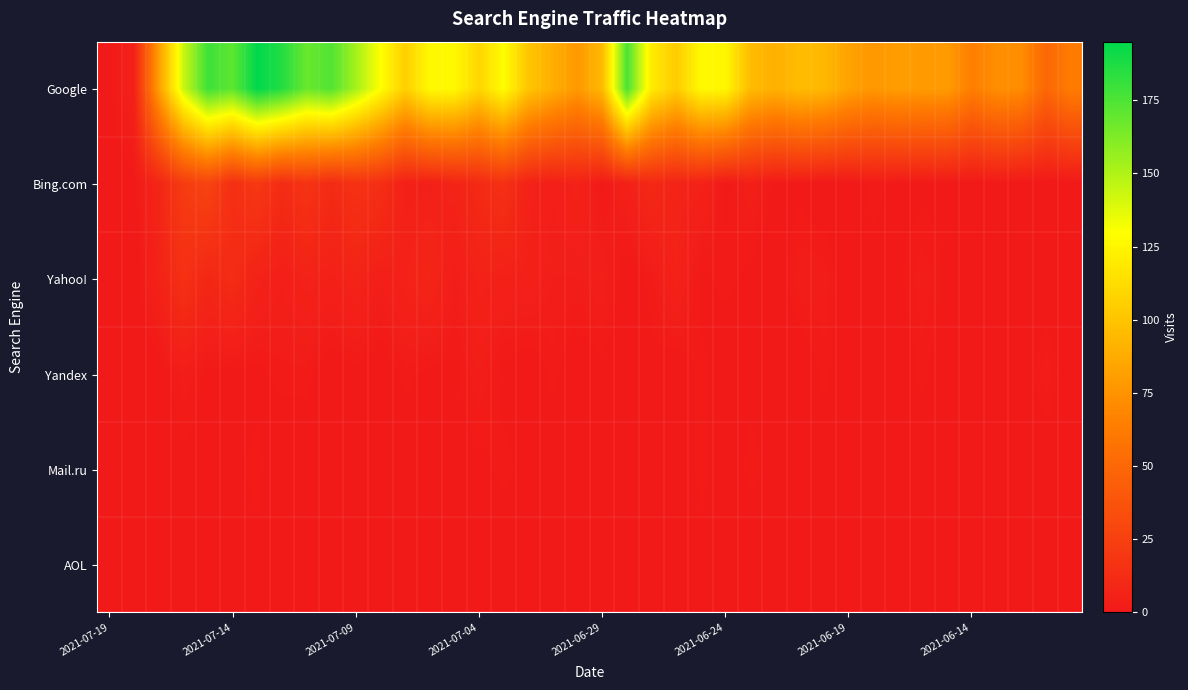

List the series in order of their peak value, highest first.

Google, Bing.com, Yahoo!, Yandex, Mail.ru, AOL